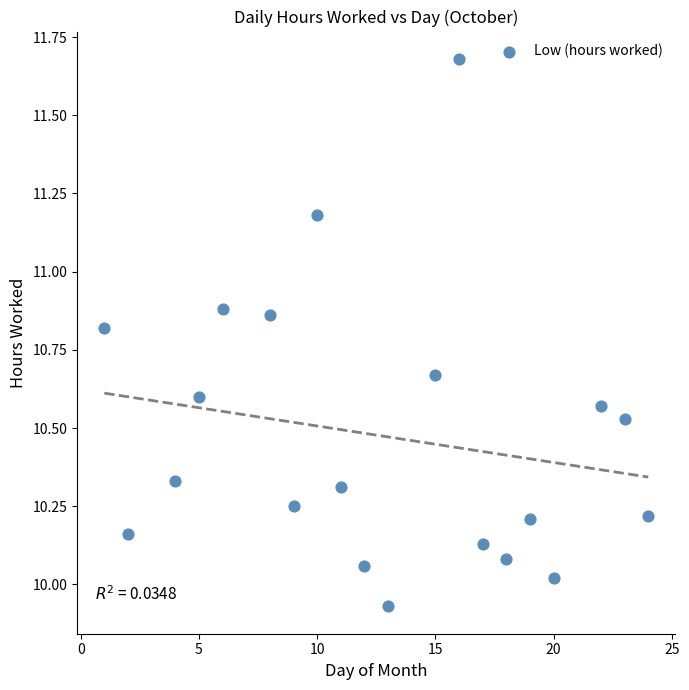

What is the range of X values (max minus min)?

23.0